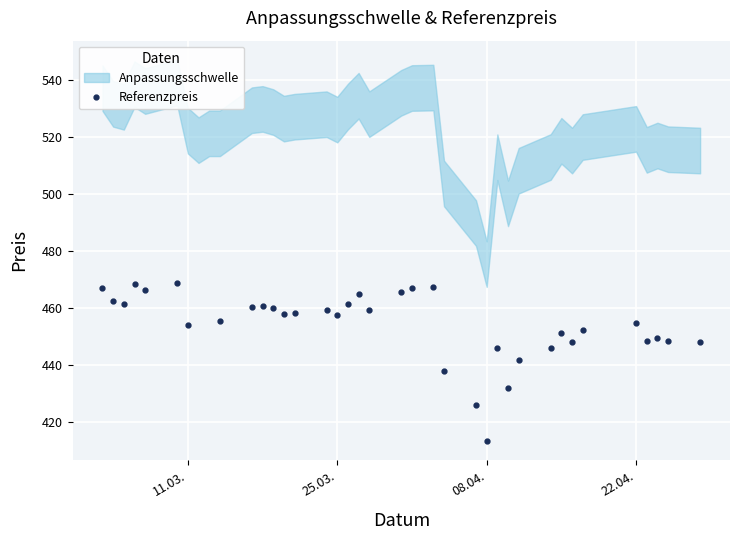

What is the difference between the second highest and minimum values?

54.9